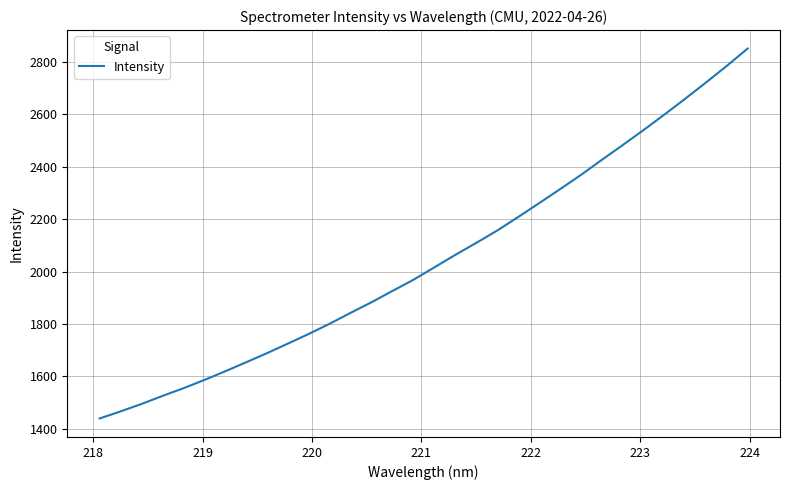

What is the maximum value shown in the chart?

2850.1